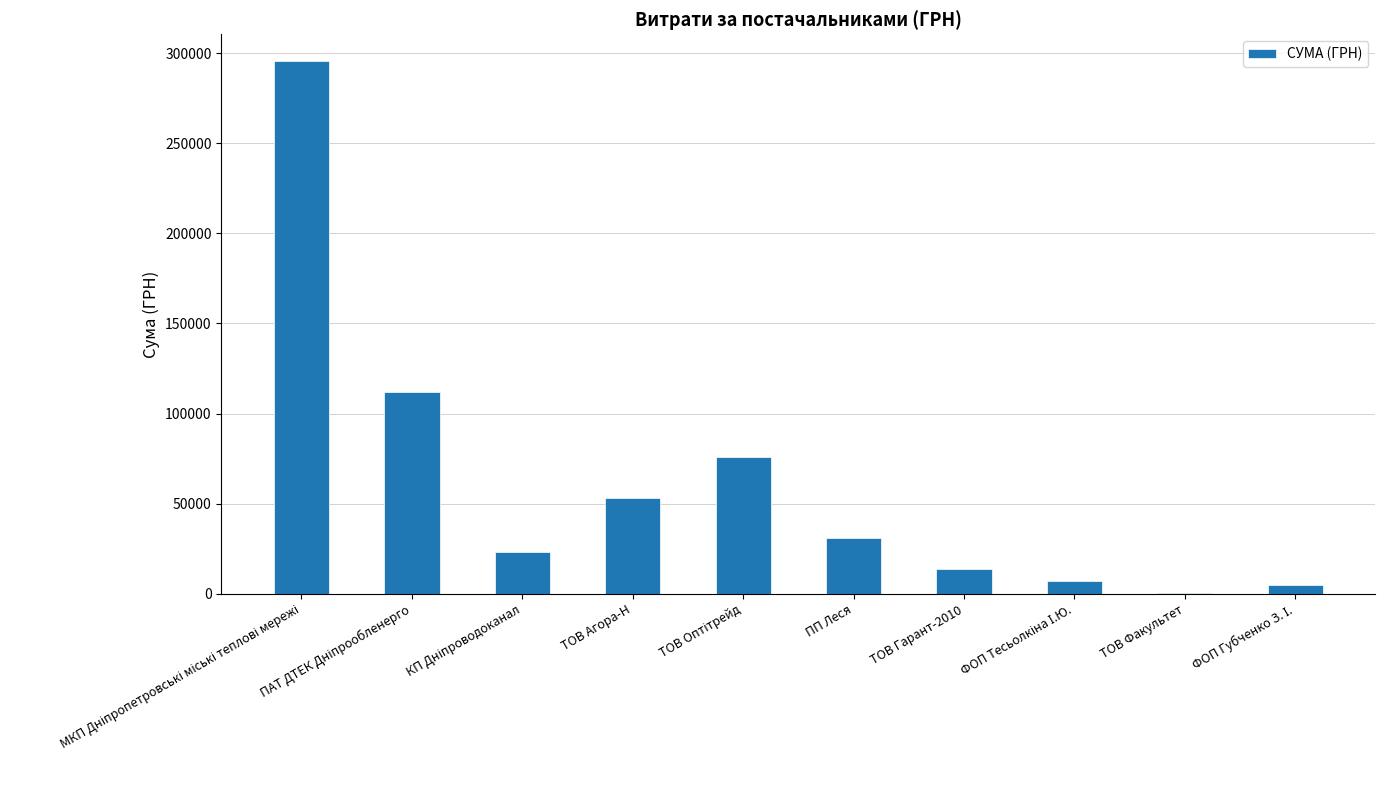

What is the average value?

61785.4